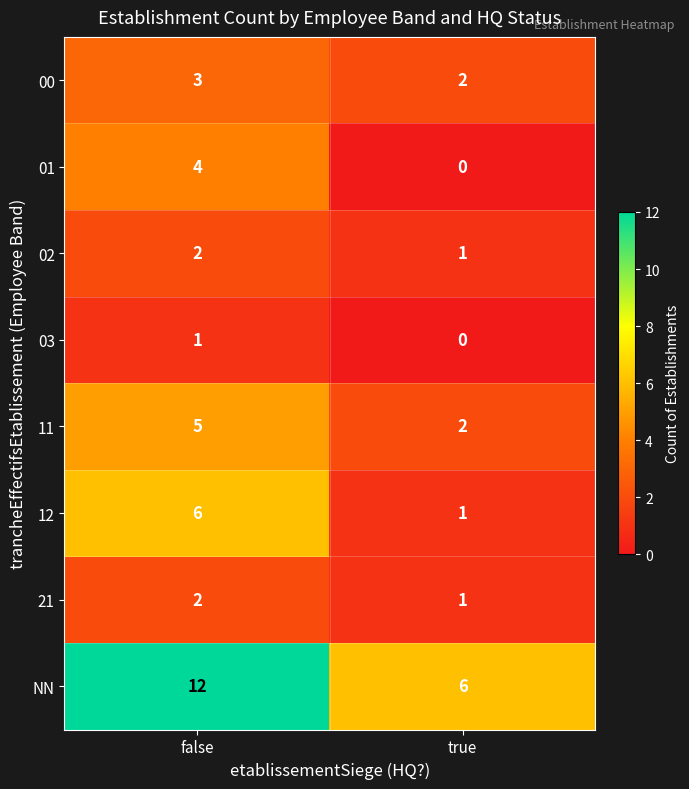

Reading left to right, list all the values displayed in this chart.

00: 3	2
01: 4	0
02: 2	1
03: 1	0
11: 5	2
12: 6	1
21: 2	1
NN: 12	6